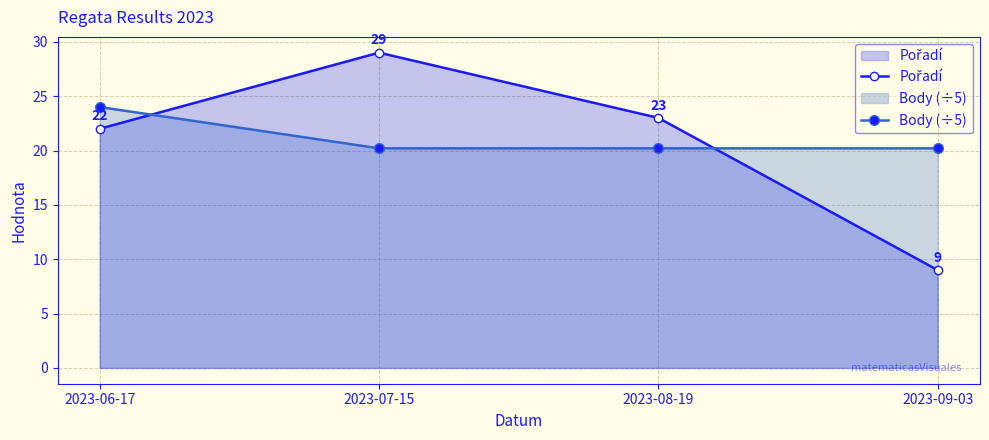

How many lines are shown in the chart?

2